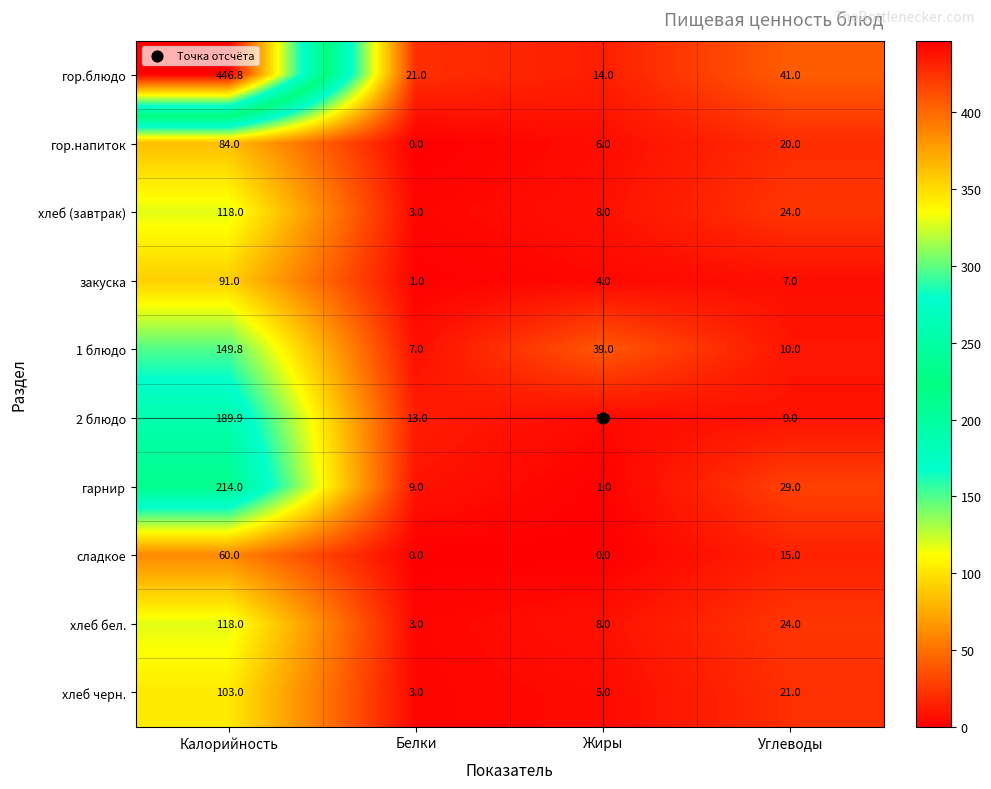

List the labels in order of хлеб (завтрак) value, smallest first.

Белки, Жиры, Углеводы, Калорийность